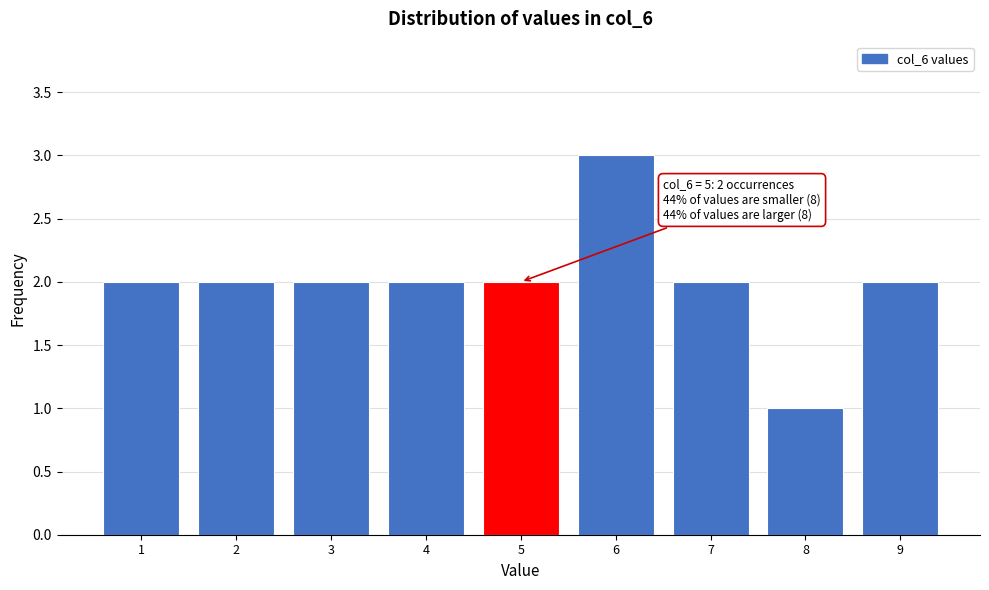

Over which range of the x-axis is the bar tallest?

5.5 to 6.5